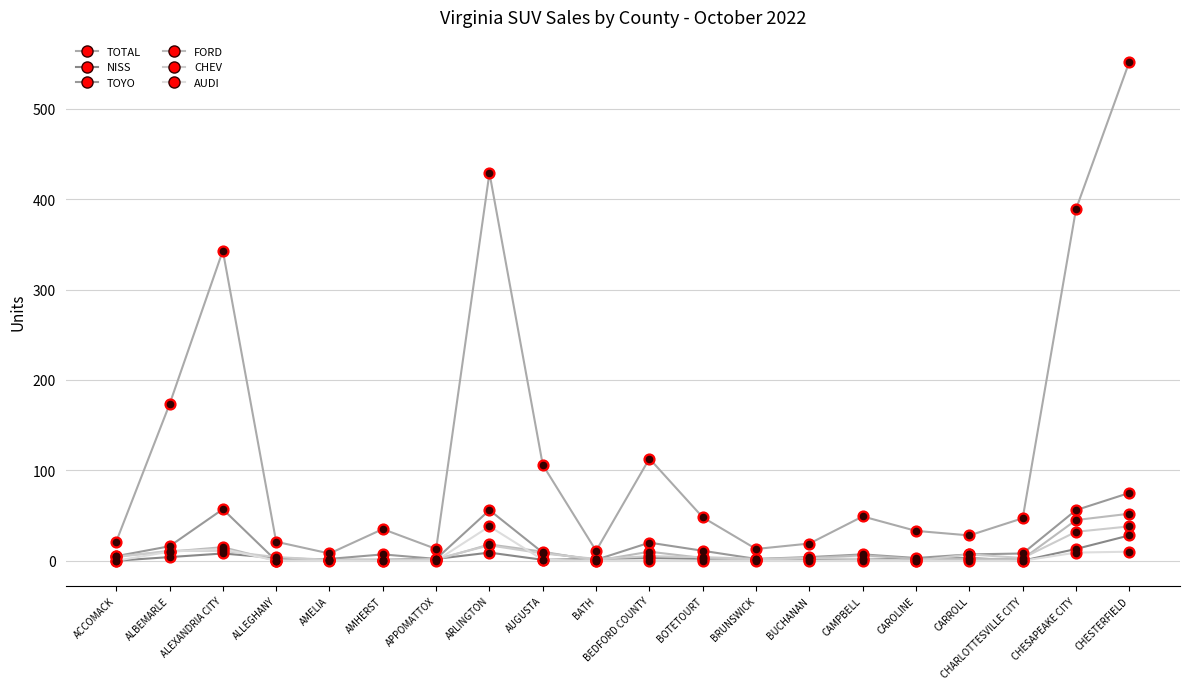

Does the chart have visible grid lines?

Yes